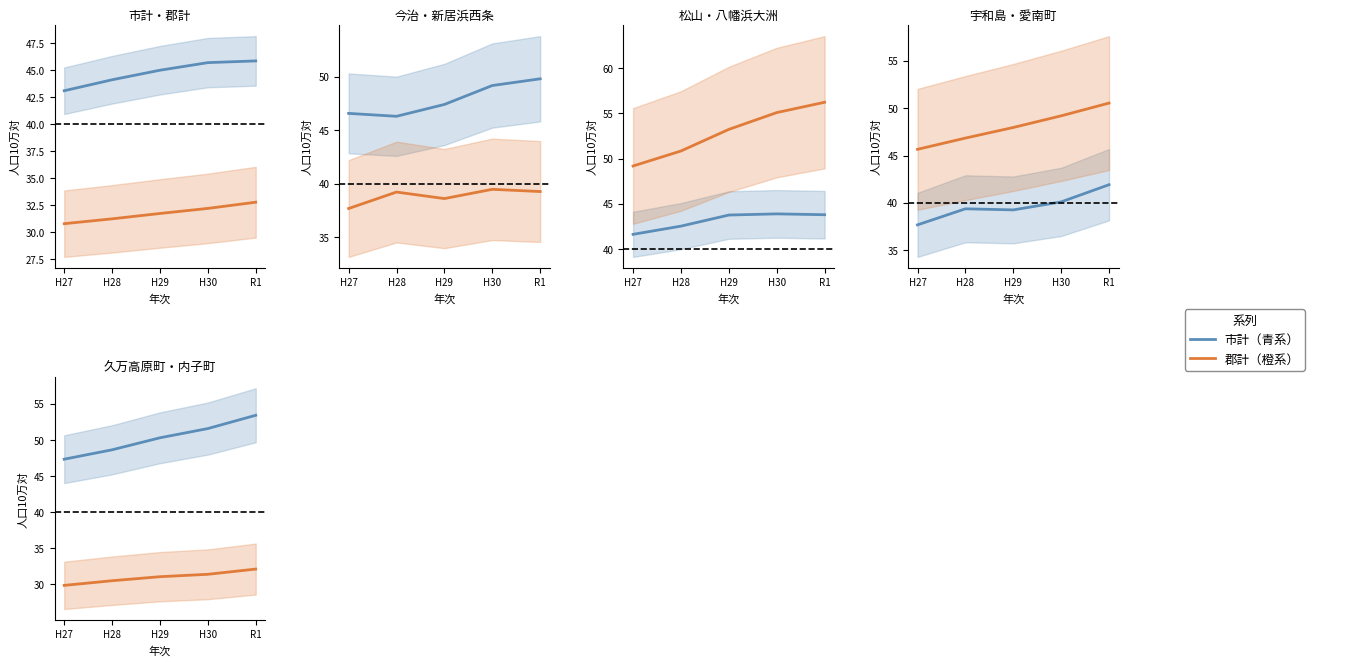

What is the label of the 2nd point from the left?

H28